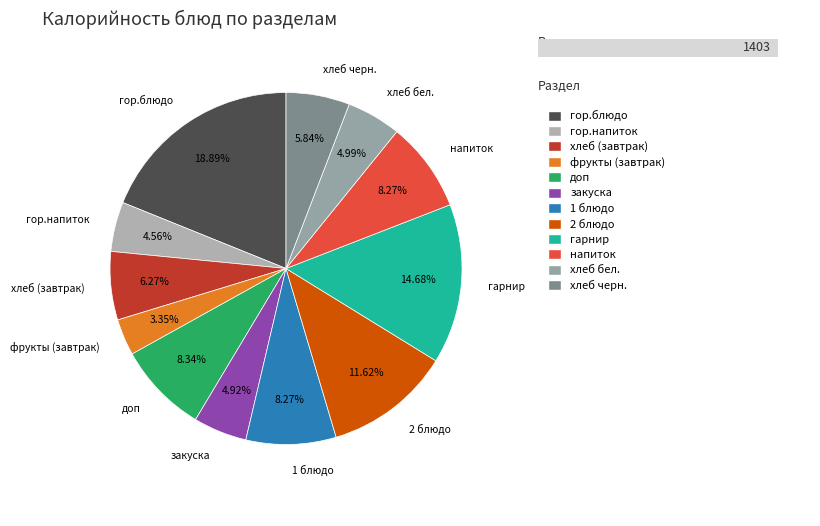

How many slices are in this pie chart?

12